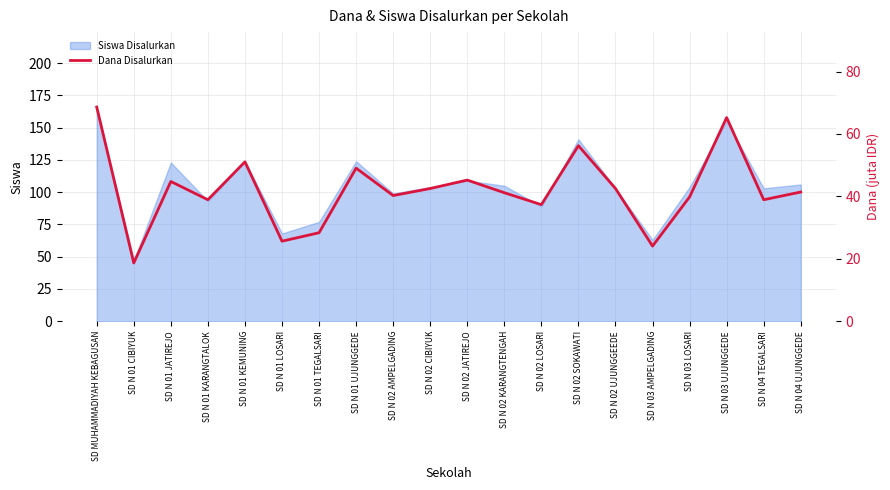

The value of Siswa Disalurkan at SD N 01 CIBIYUK is 47. True or false?

True